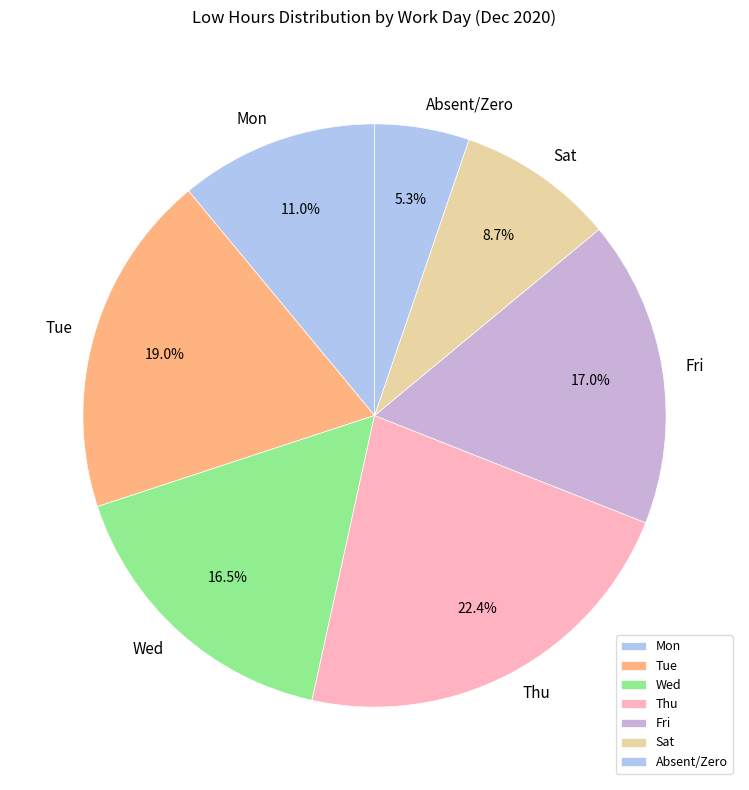

Rank the categories by value from highest to lowest.

Thu, Tue, Fri, Wed, Mon, Sat, Absent/Zero